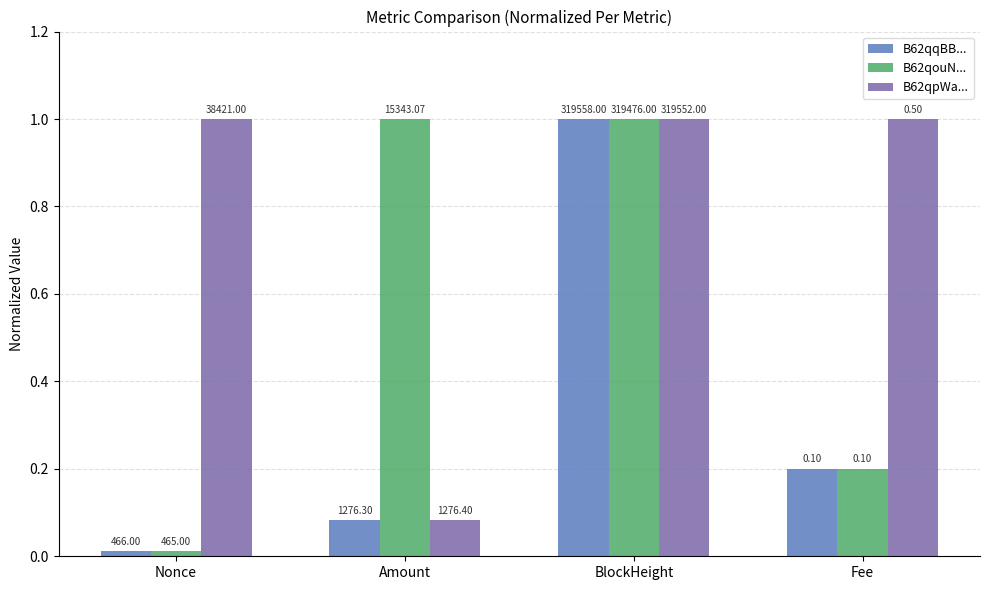

Reading right to left, extract all data points from this chart.

B62qqBB...: Fee=0.2	BlockHeight=1.0	Amount=0.1	Nonce=0.0
B62qouN...: Fee=0.2	BlockHeight=1.0	Amount=1.0	Nonce=0.0
B62qpWa...: Fee=1.0	BlockHeight=1.0	Amount=0.1	Nonce=1.0